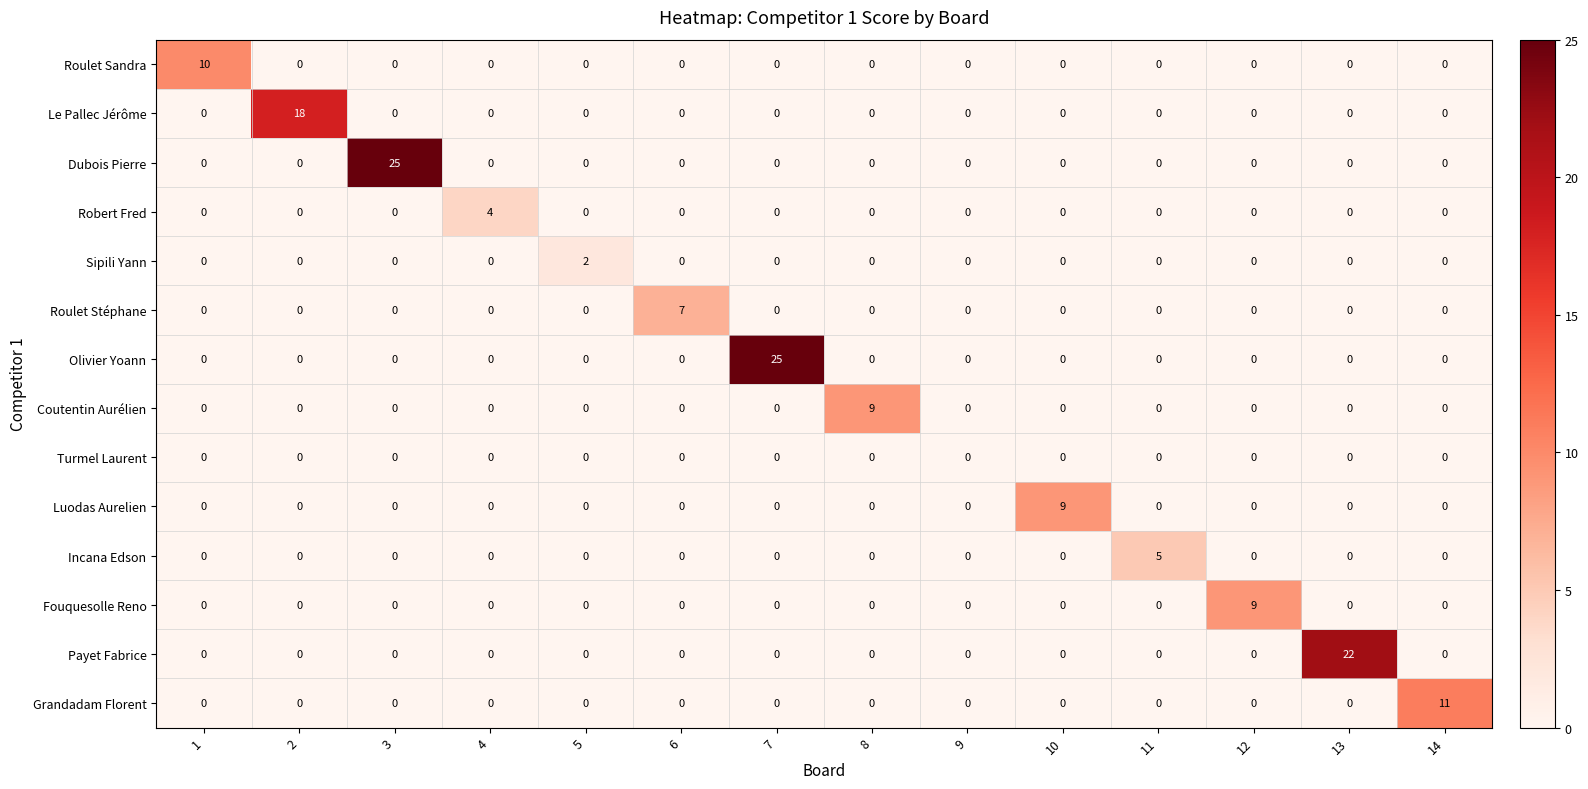

At how many categories does at least one series exceed 16?

4